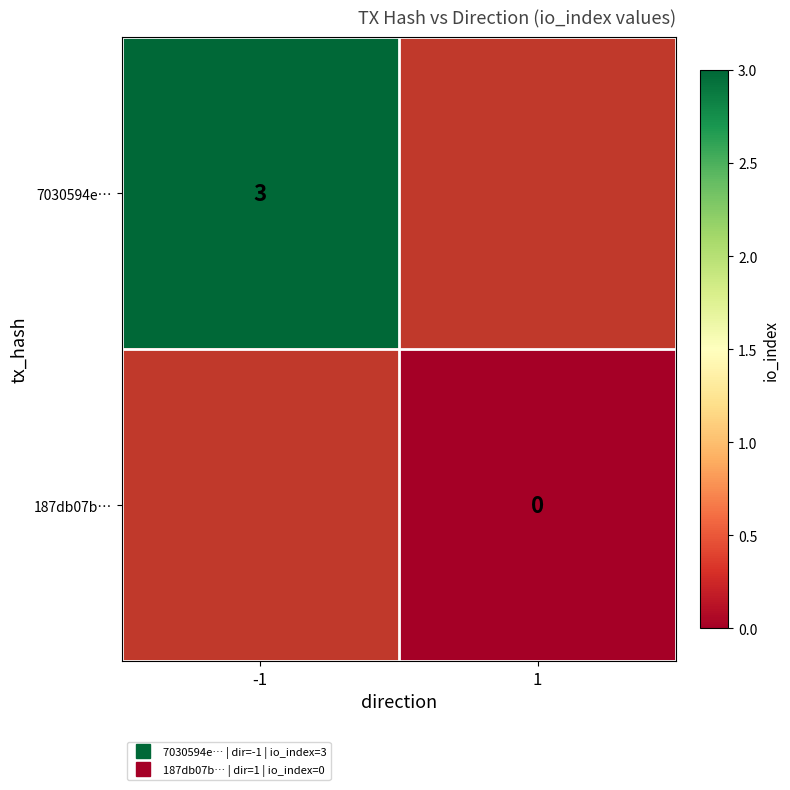

At how many categories does at least one series exceed 2?

1